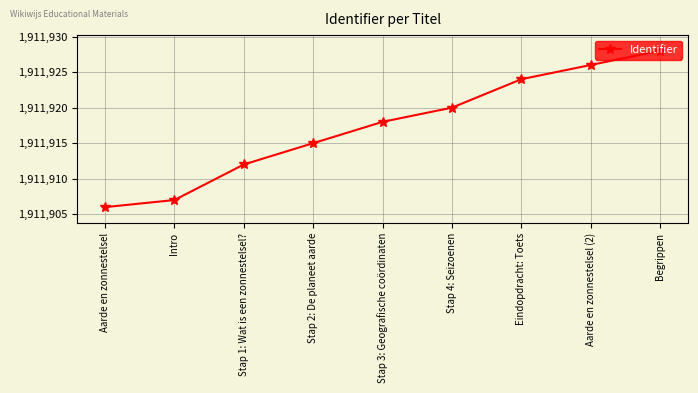

Between Stap 1: Wat is een zonnestelsel? and Stap 3: Geografische coördinaten, which is larger?

Stap 3: Geografische coördinaten